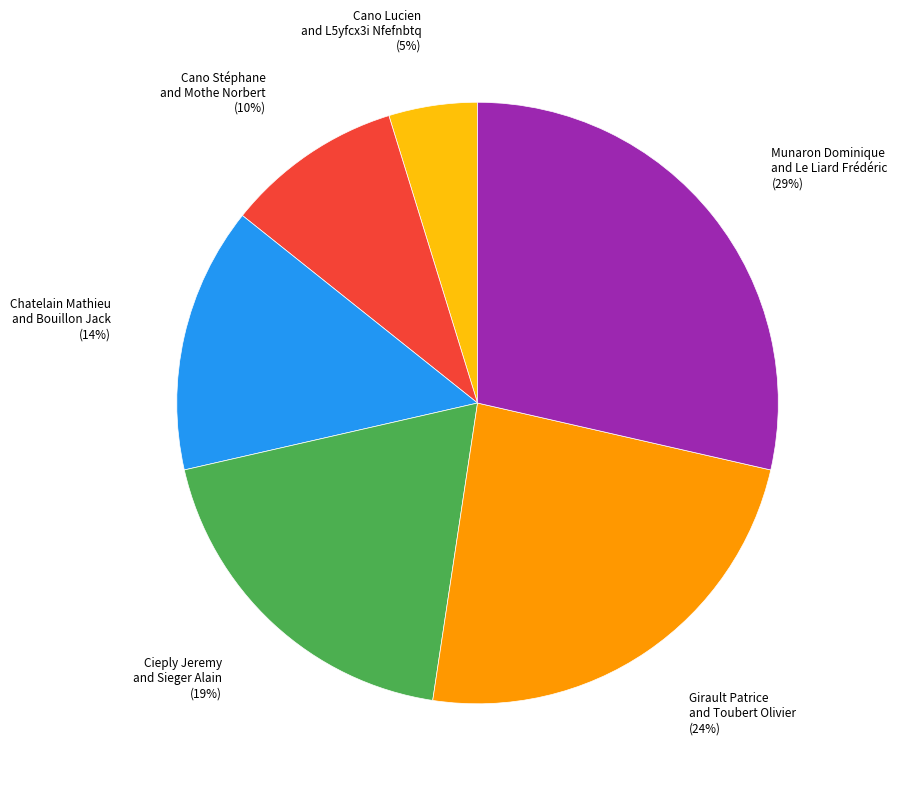

Is there any slice that represents more than half of the pie?

No